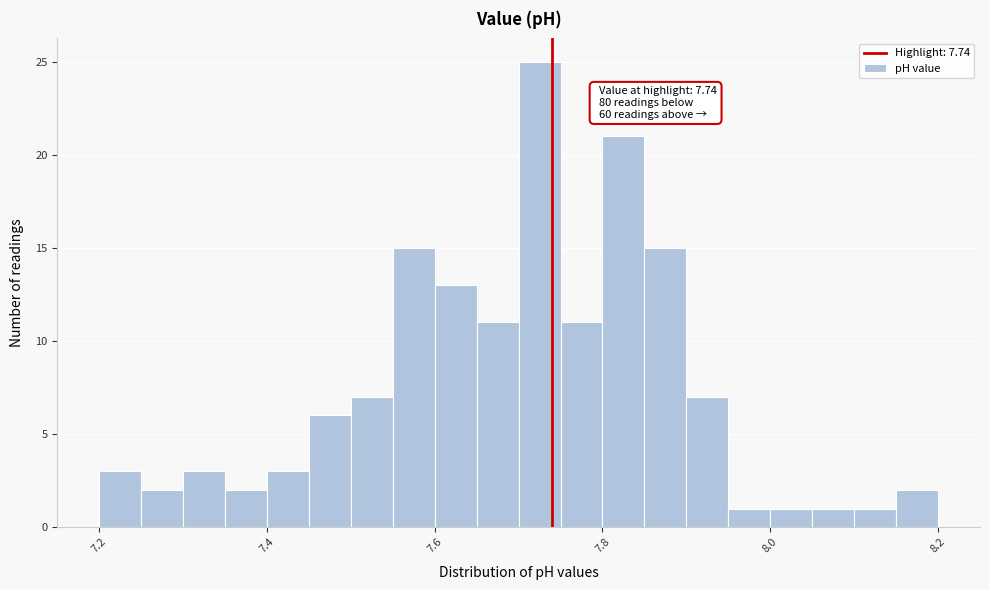

Around what value on the x-axis is the tallest bar? Give the approximate position of its centre, as read against the axis.

7.72